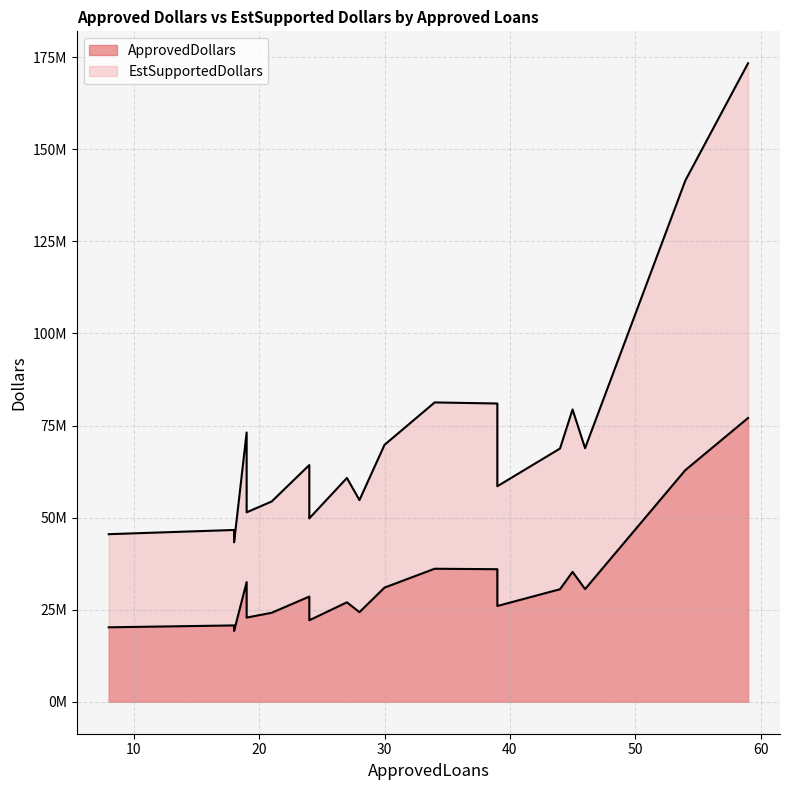

Which series has the widest spread of values?

EstSupportedDollars